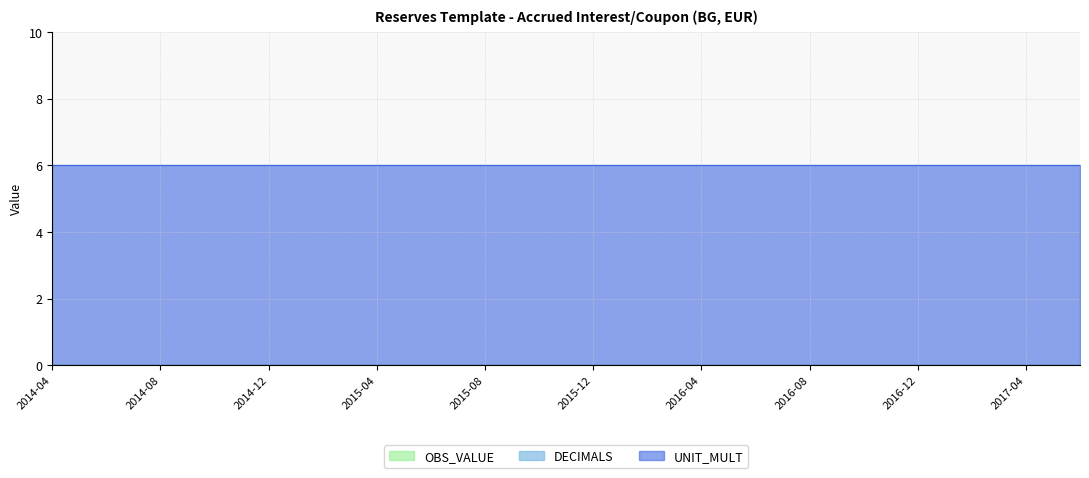

What are all the series names shown in the legend?

OBS_VALUE, DECIMALS, UNIT_MULT